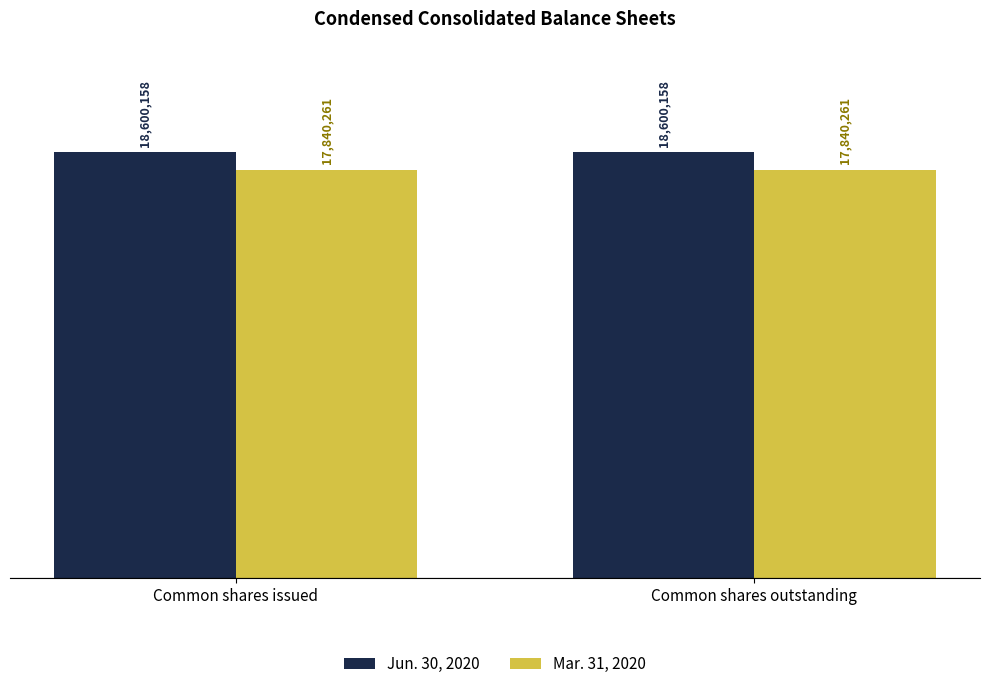

Are the bars horizontal?

No